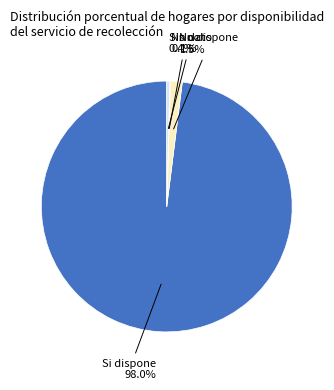

Which category accounts for the majority?

Si dispone